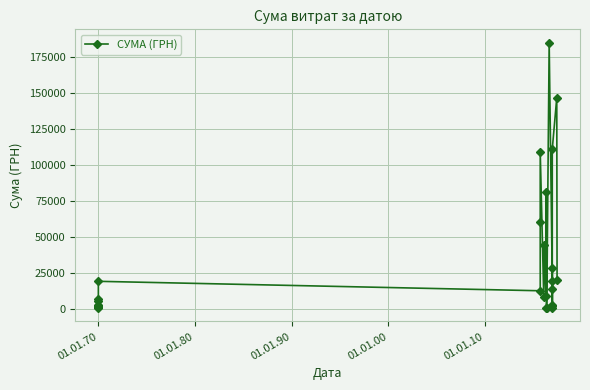

Which has a higher value, 01.01.70 or 01.01.70?

01.01.70